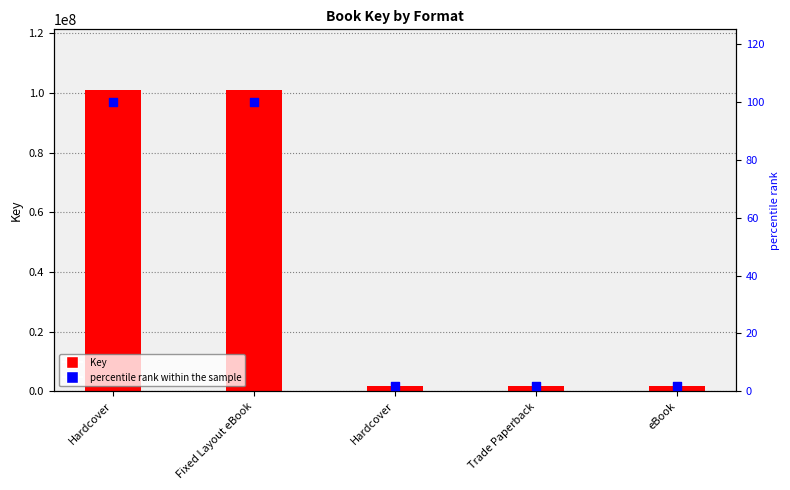

What is the total value across all series at Fixed Layout eBook?

101162842.0